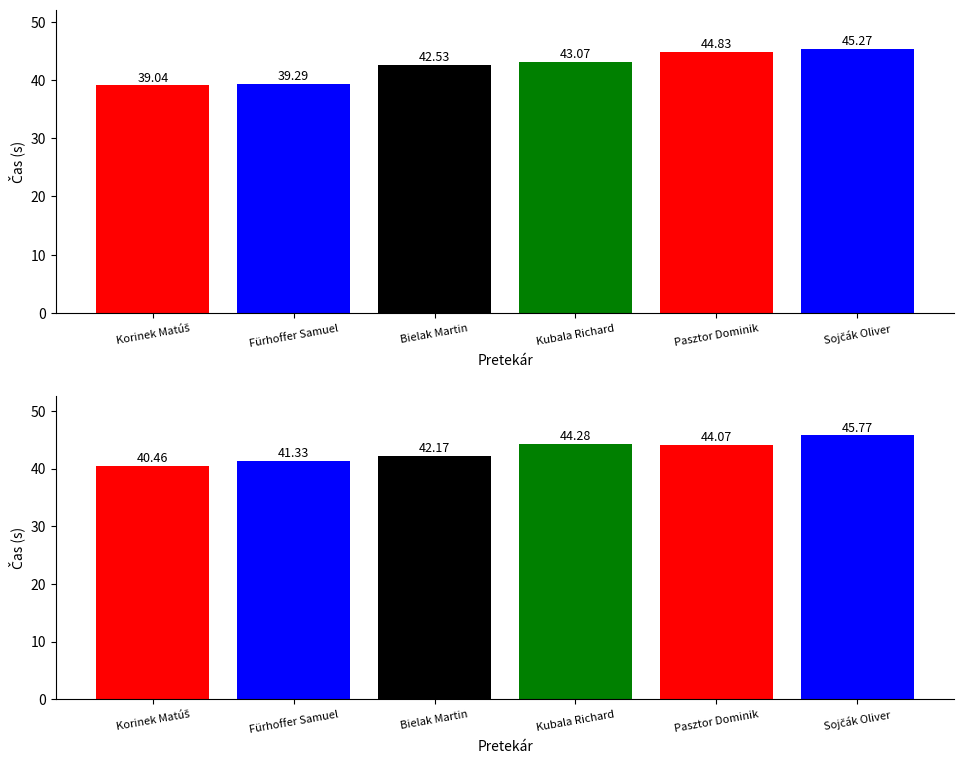

Rank the categories by Výkon value from lowest to highest.

Korinek Matúš, Fürhoffer Samuel, Bielak Martin, Kubala Richard, Pasztor Dominik, Sojčák Oliver